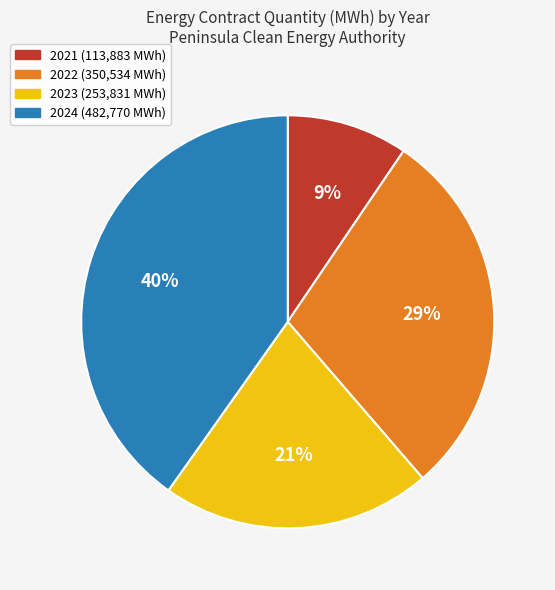

Between 2024 and 2021, which is larger?

2024